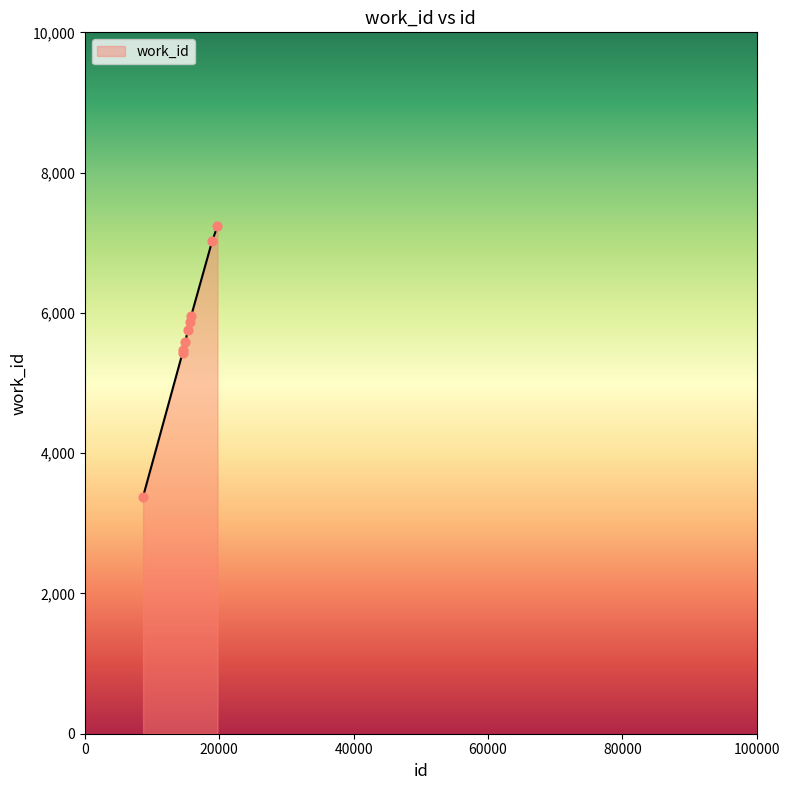

What is the greatest value displayed?

7238